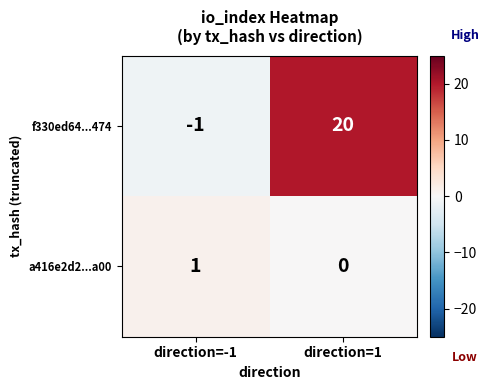

How many positive values does the f330ed64...474 series have?

1